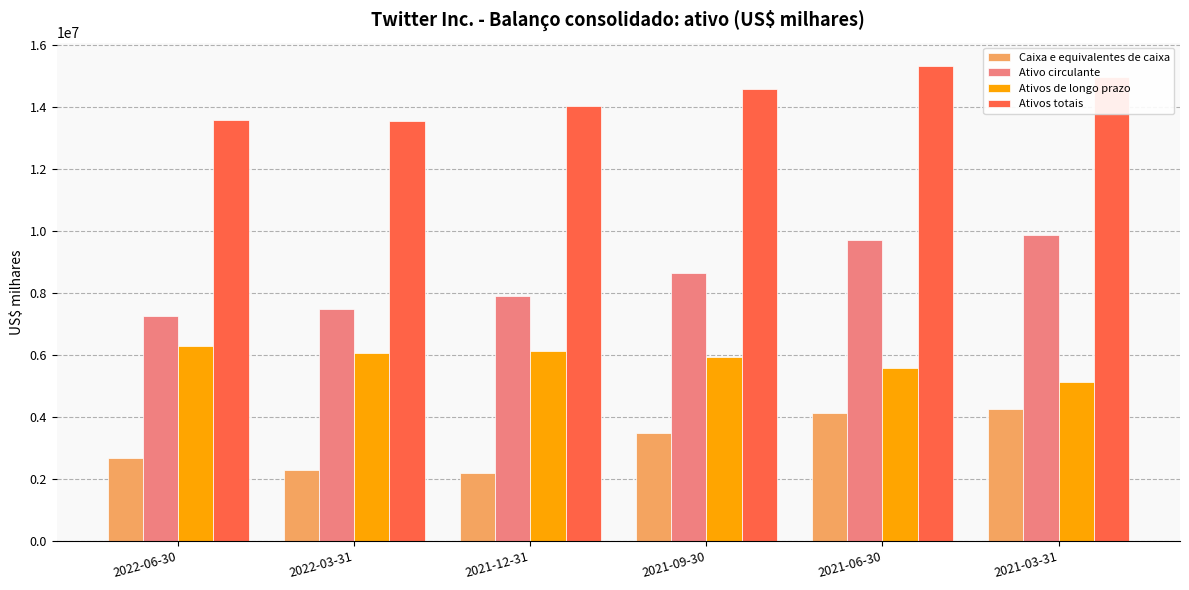

True or false: Caixa e equivalentes de caixa has a value of 2680596 at 2022-06-30.

True